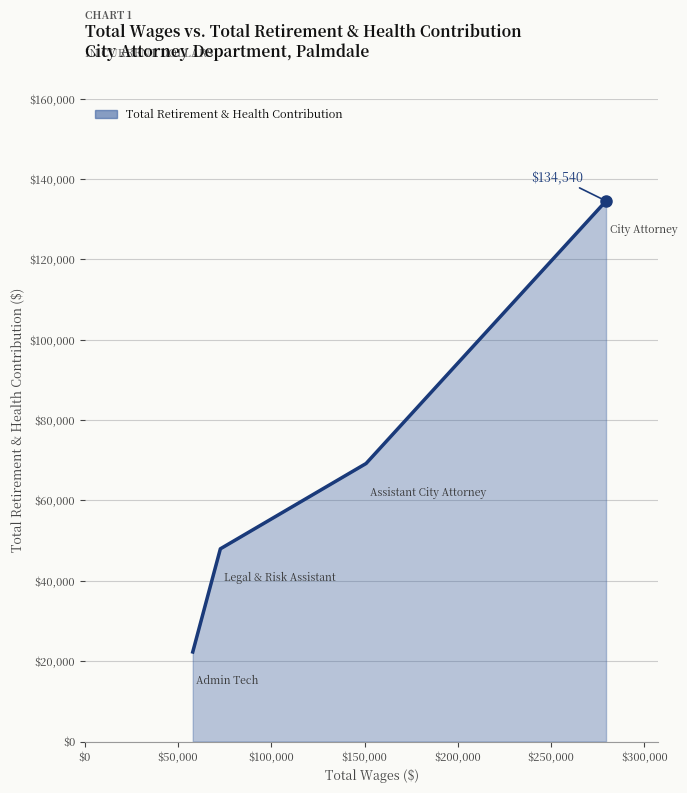

True or false: the data has more than 2 interior local peaks.

False